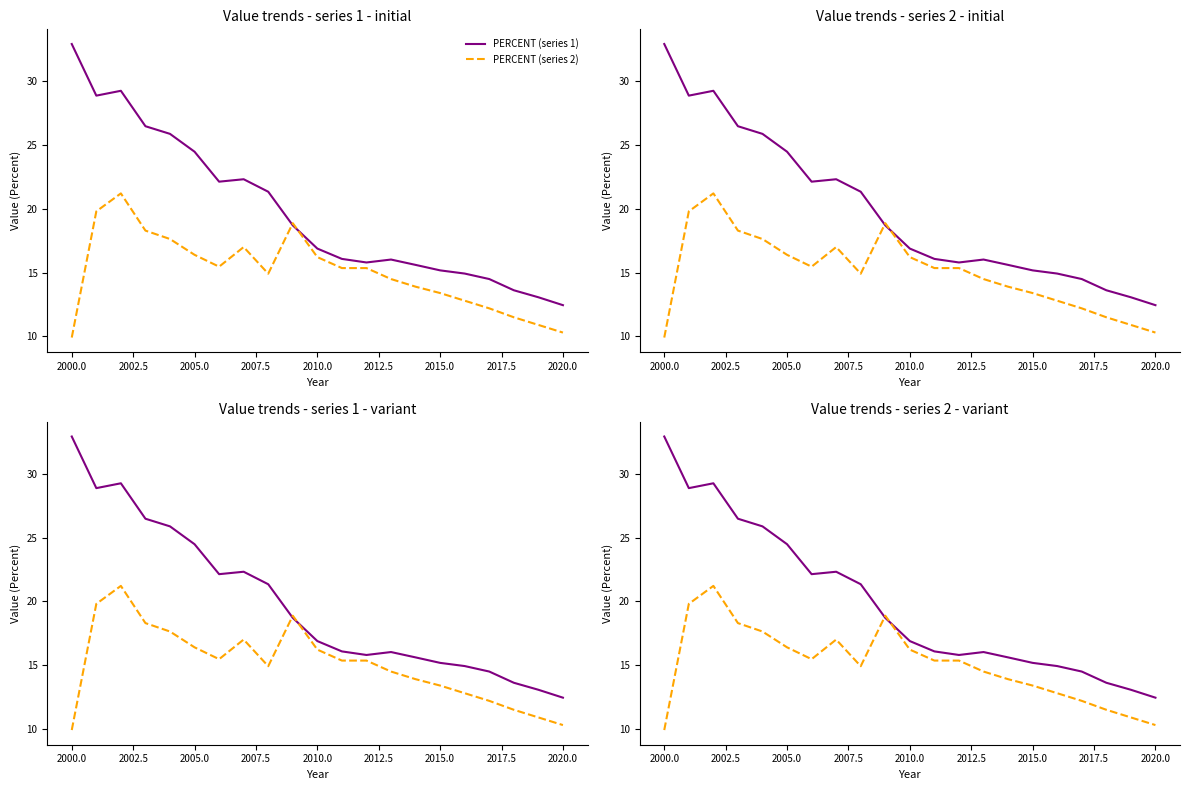

True or false: PERCENT (series 1) has a value of 7.8 at 14.

False